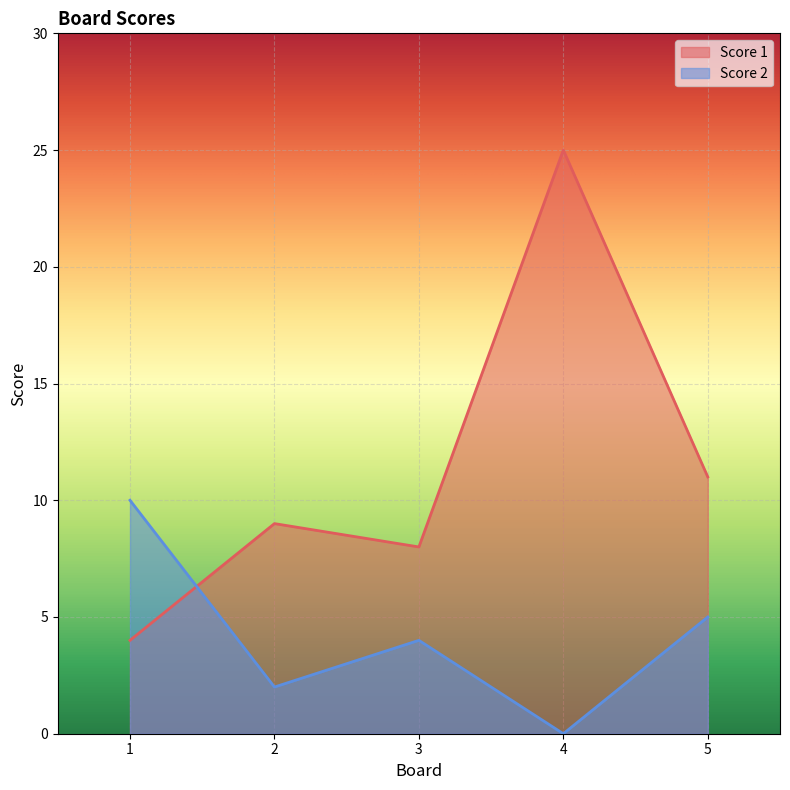

What is the spread (max minus min) of values at 2?

7